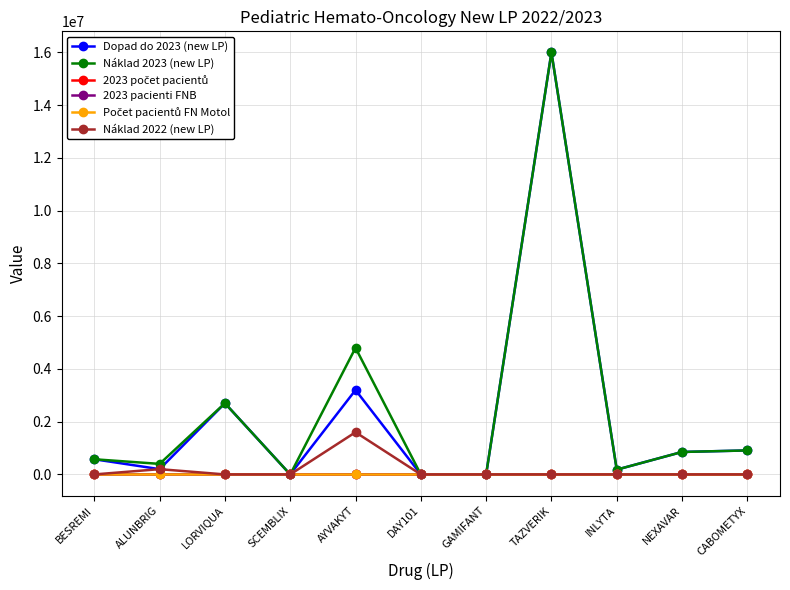

Where is the first local maximum for Náklad 2023 (new LP)?

LORVIQUA